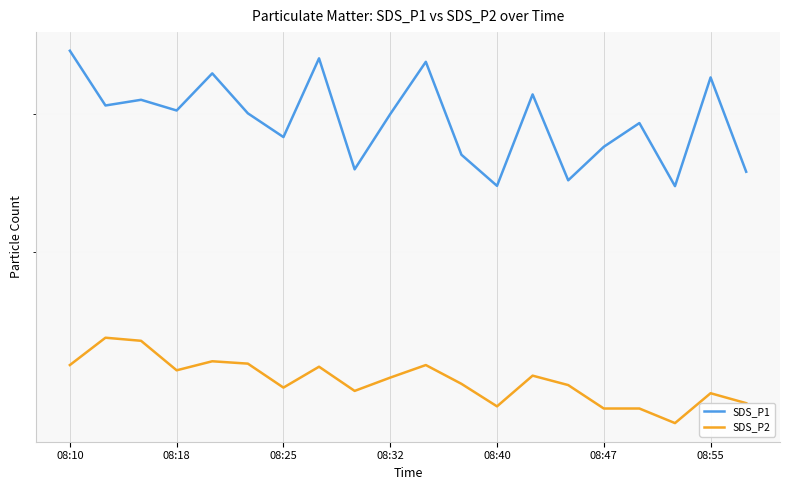

The value of SDS_P2 at 8 is 20.8. True or false?

False